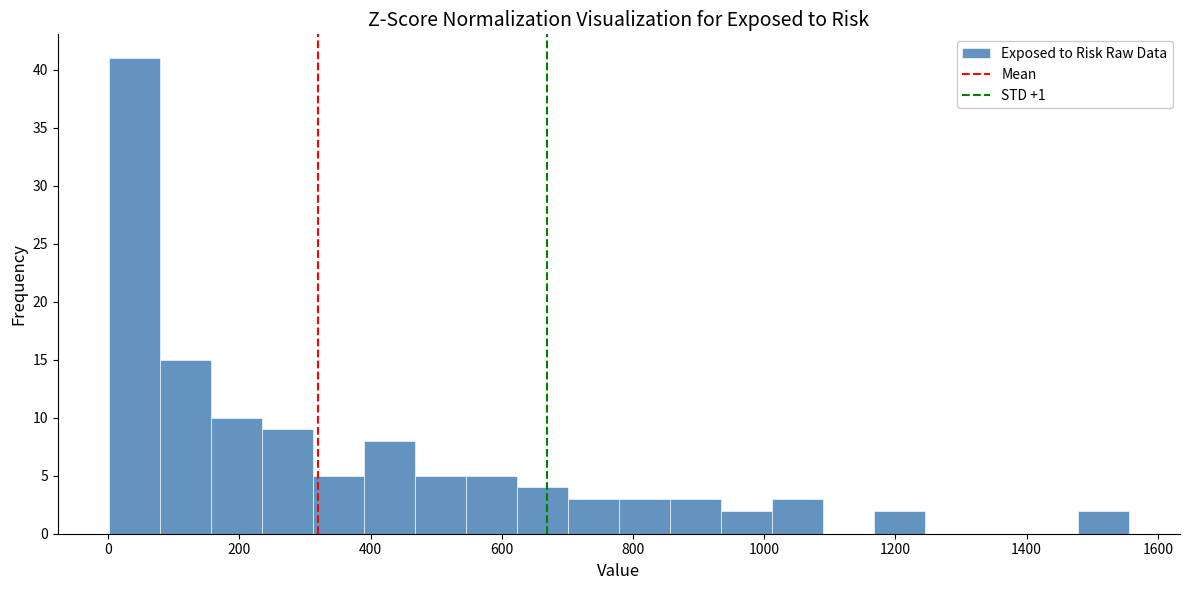

Around what value on the x-axis is the tallest bar? Give the approximate position of its centre, as read against the axis.

40